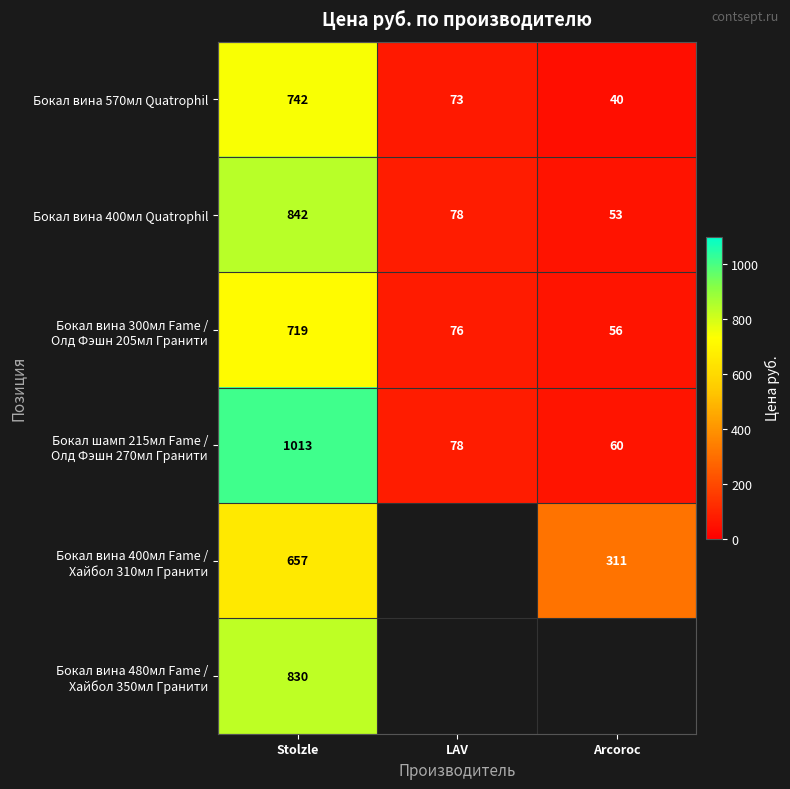

The Бокал вина 570мл Quatrophil series shows 40 at Arcoroc. True or false?

True